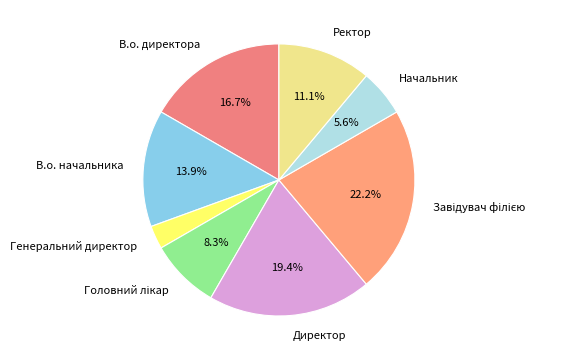

How many slices are in this pie chart?

8